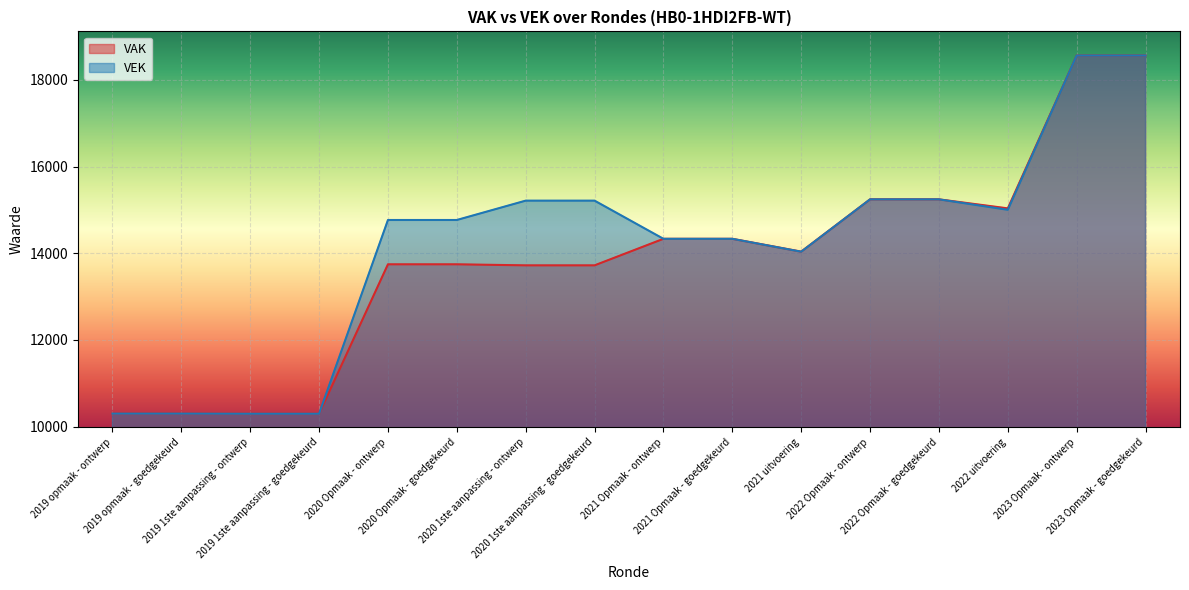

What is the value of the VAK point at the 4th from the left?

10299